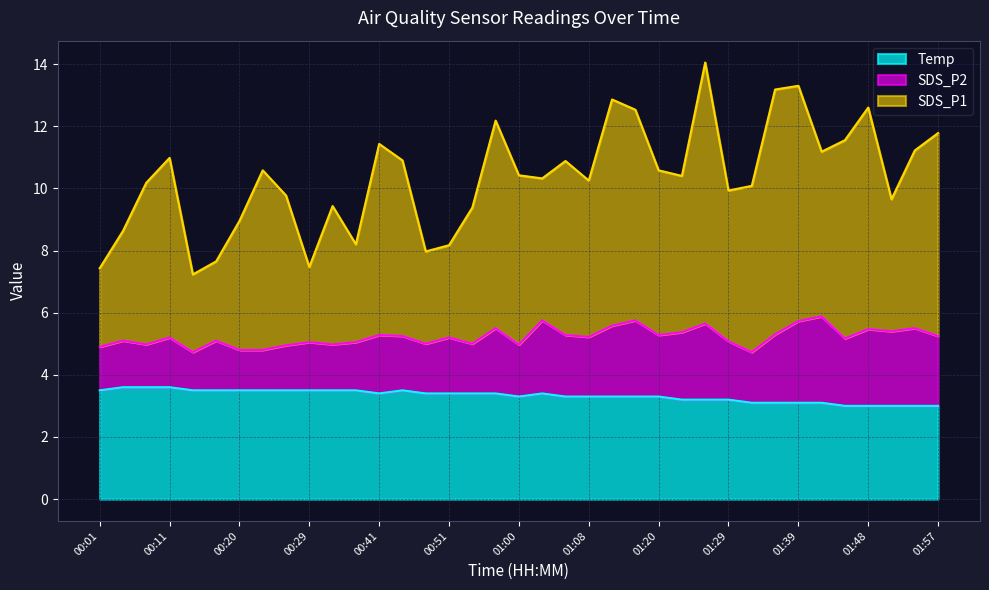

True or false: SDS_P1 and Temp intersect in this chart.

False